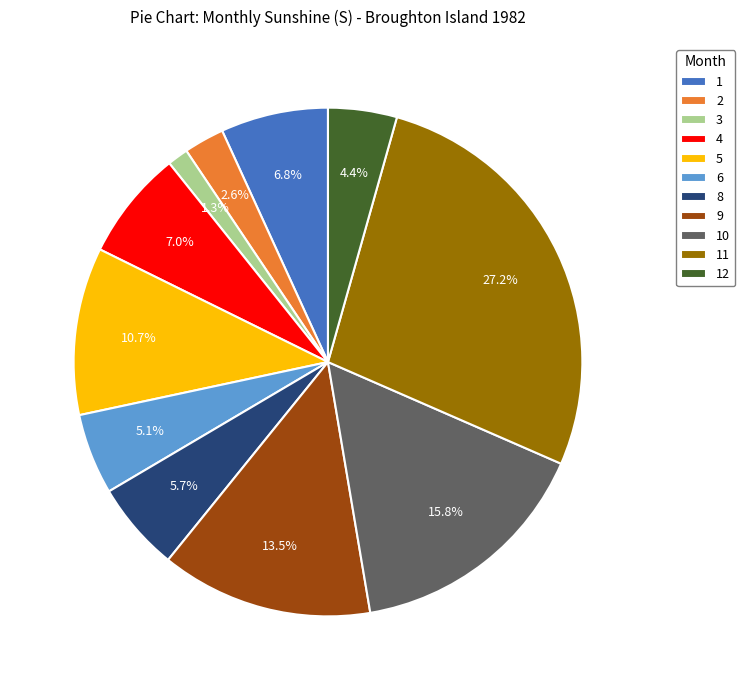

Between 2 and 11, which is larger?

11